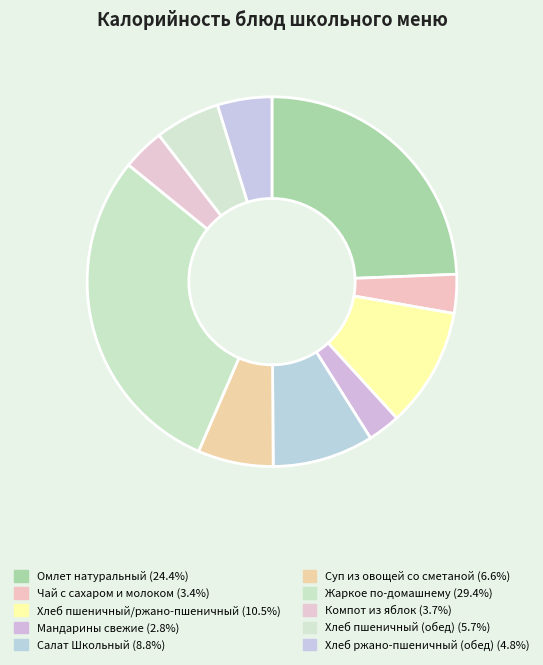

How many slices are in this pie chart?

10